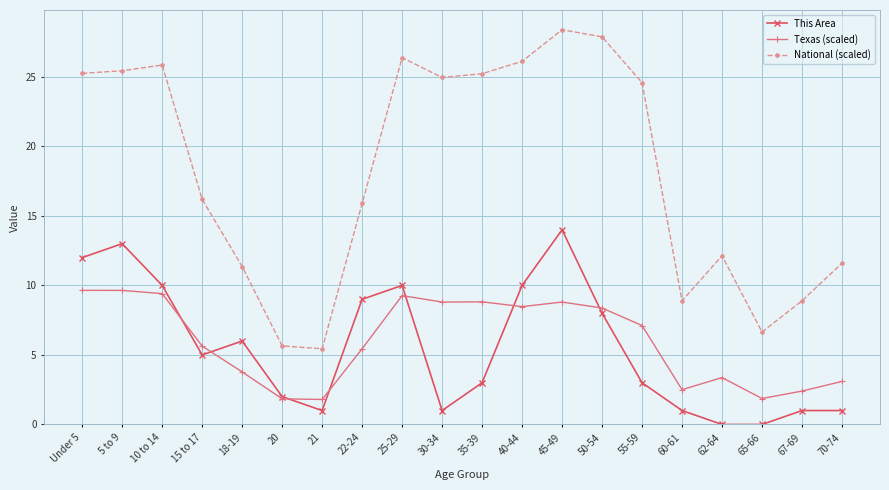

What is the difference between the highest and lowest values at 10 to 14?

16.4